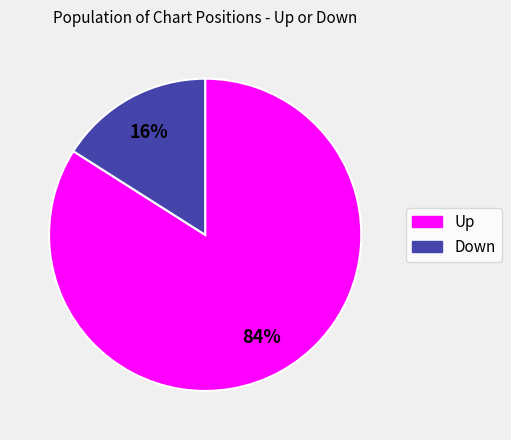

Count the number of slices in the pie.

2